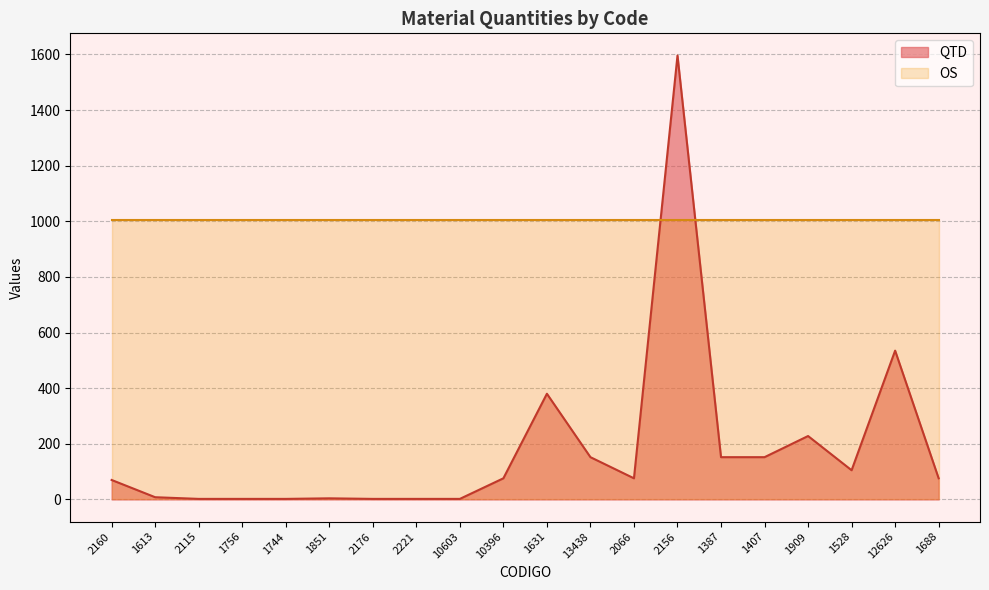

Where is the data nearest to the value 799?

12626